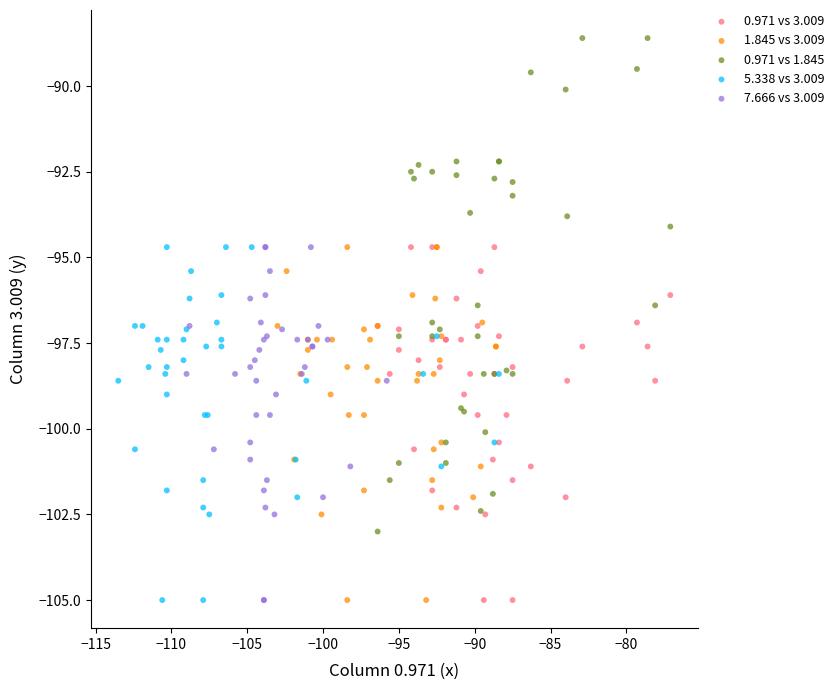

Which series contains the highest Y value?

0.971 vs 1.845